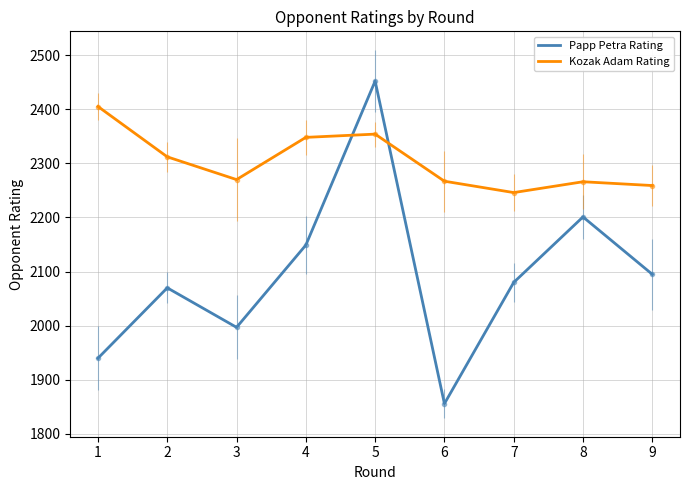

Reading left to right, transcribe all the data shown in this chart.

Papp Petra Rating: 1940	2070	1997	2149	2452	1856	2080	2201	2095
Kozak Adam Rating: 2405	2312	2270	2348	2354	2267	2246	2266	2259